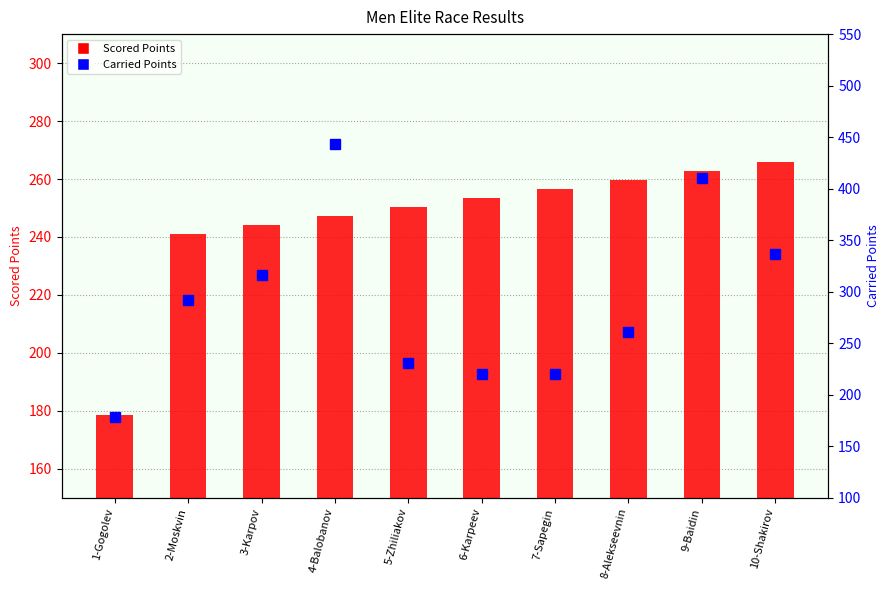

Rank the series at 8-Alekseevnin from lowest to highest value.

Scored Points, Carried Points